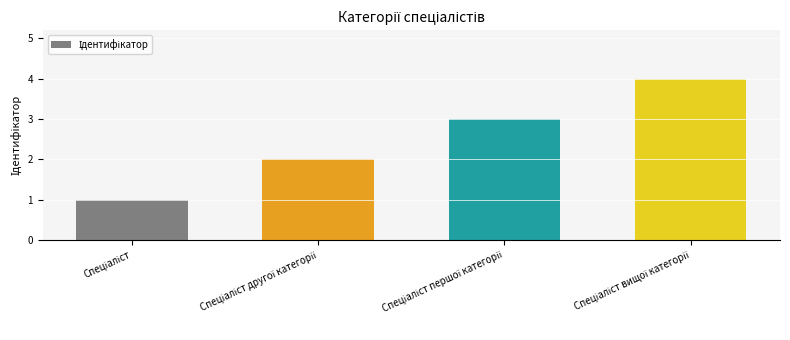

What is the greatest value displayed?

4